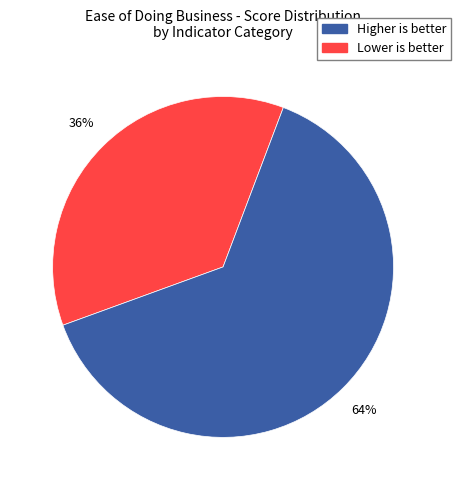

To the nearest percent, what is the combined percentage of Lower is better and Higher is better?

100%